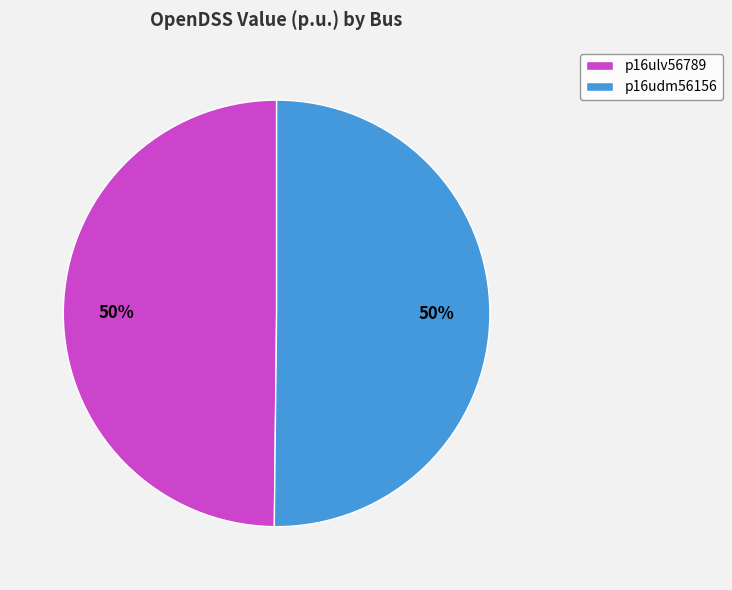

To the nearest percent, what is the average slice percentage?

50%